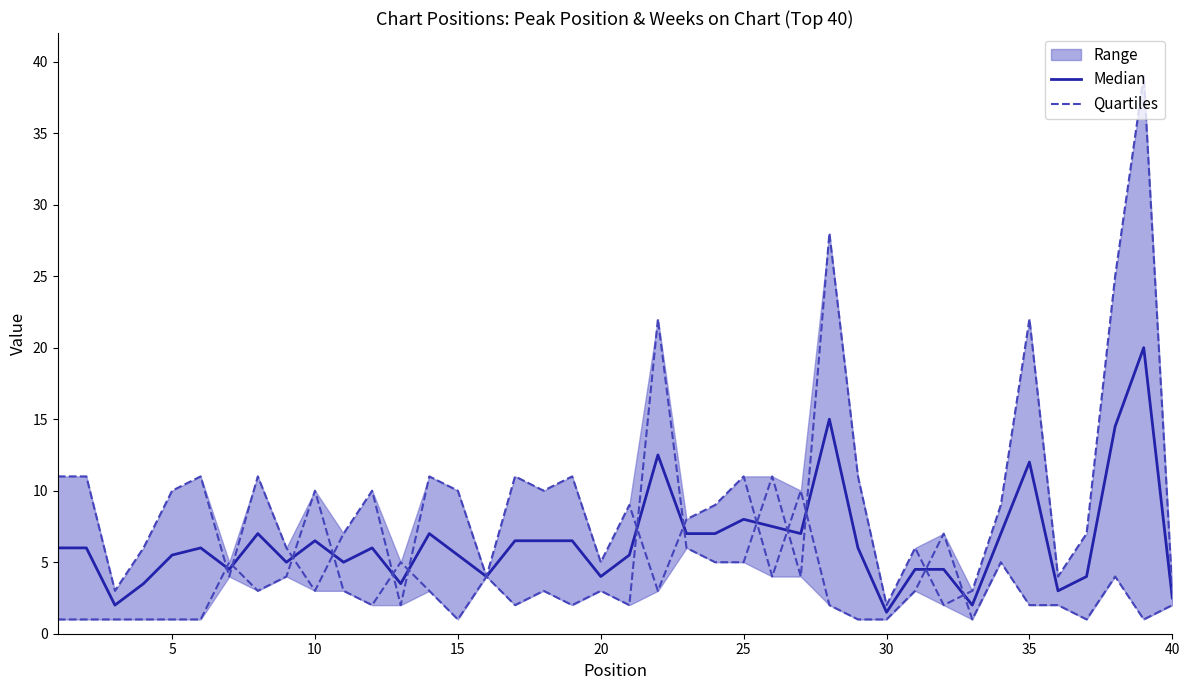

After their last crossing, which series has the higher values: Median or Quartiles?

Quartiles